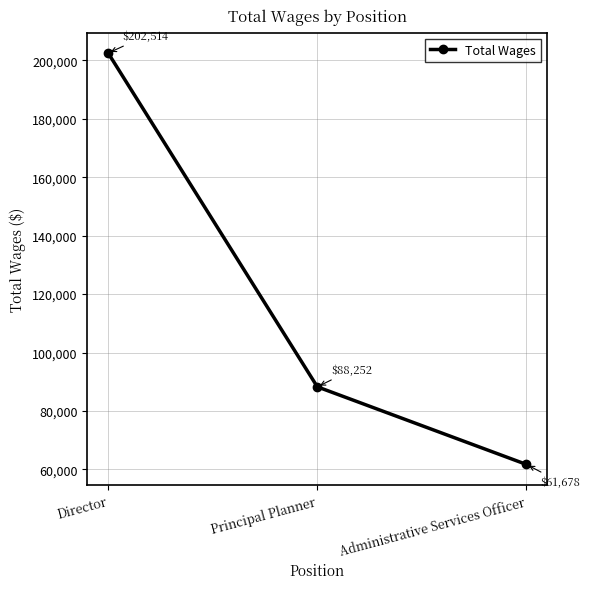

What is the label of the 3rd point from the left?

Administrative Services Officer